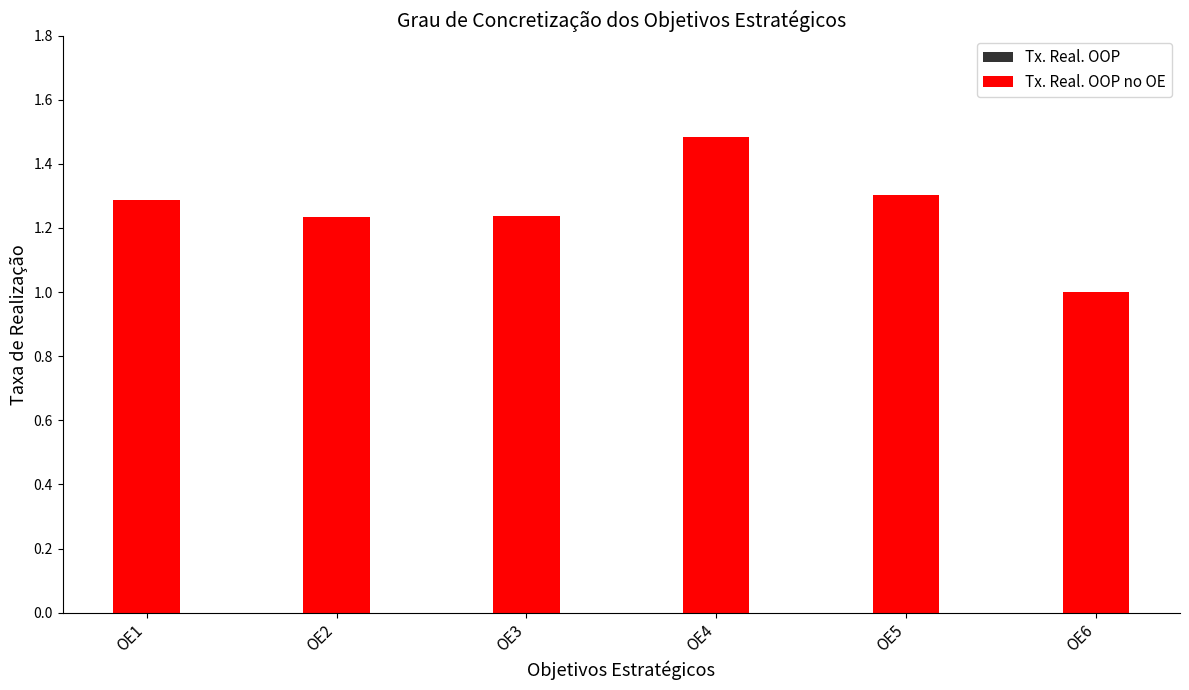

What is the minimum value for Tx. Real. OOP?

1.0